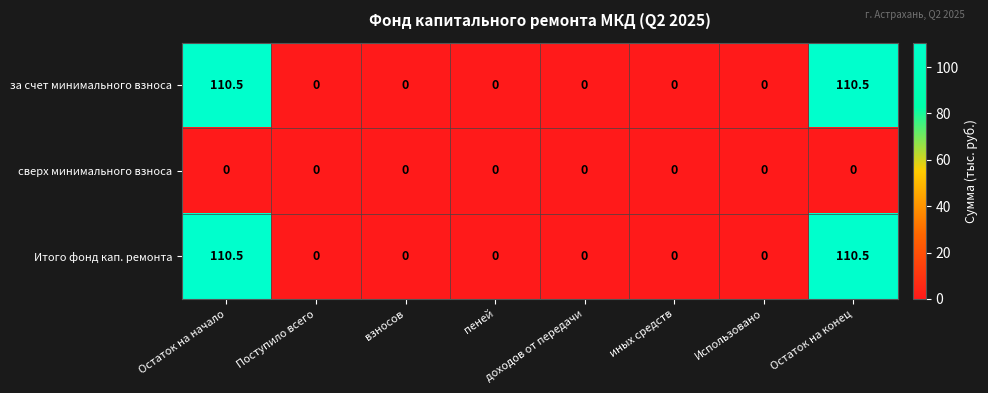

True or false: за счет минимального взноса has a value of 175.3 at Остаток на начало.

False